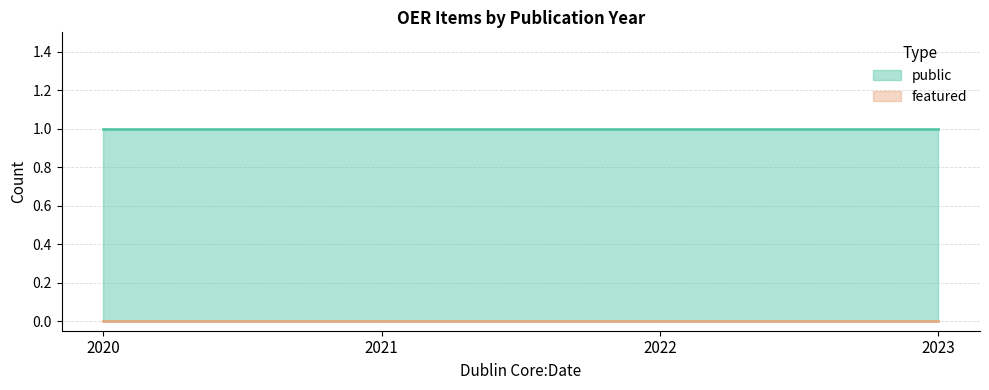

What is the sum of all public values?

4